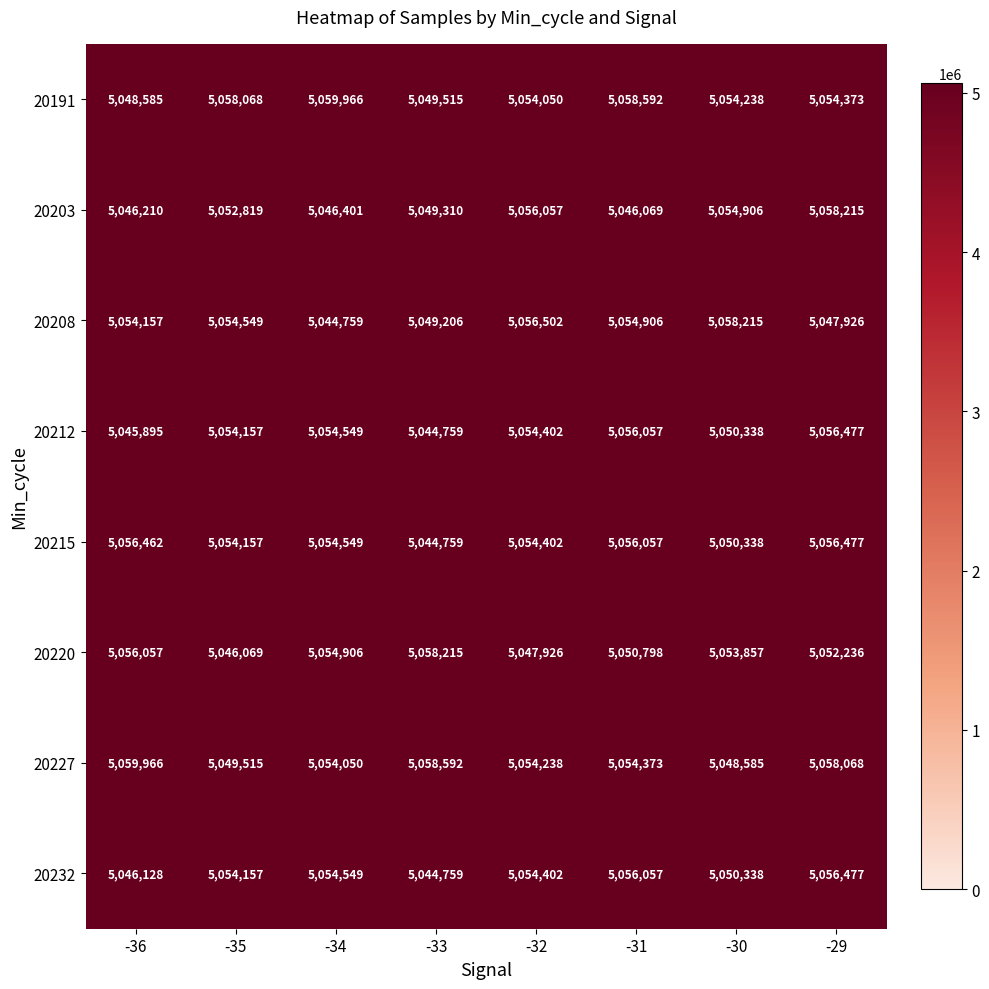

The value of 20191 at -36 is 7178378. True or false?

False